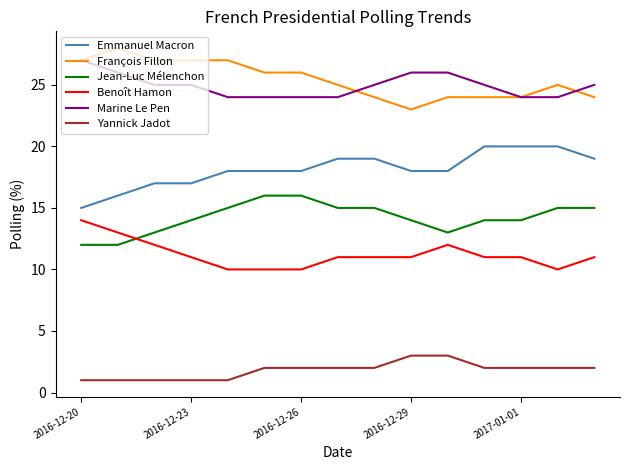

What is the lowest value of the Benoît Hamon series?

10